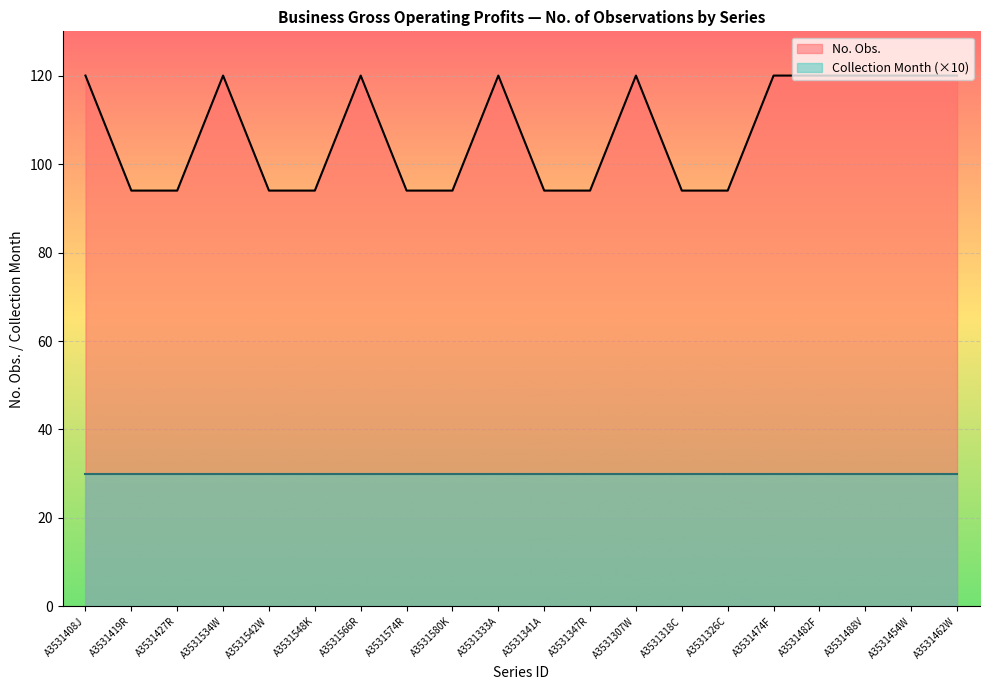

What is the ratio of the value at A3531488V to the value at A3531427R?

1.3